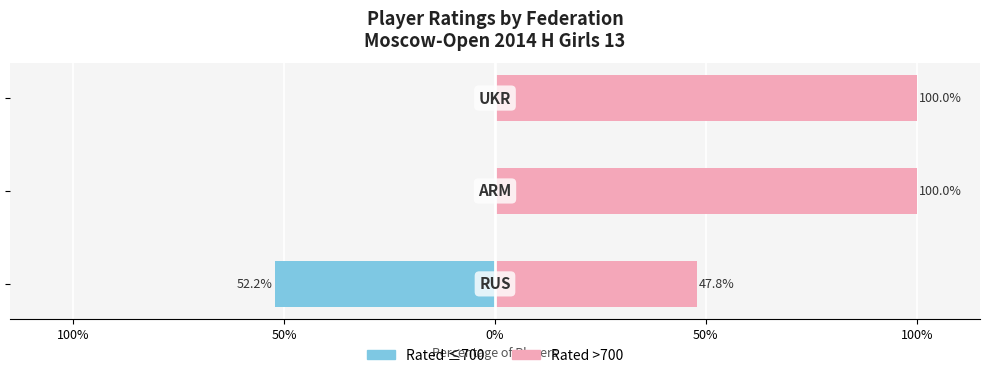

Rank the series by their average value, from lowest to highest.

Rated ≤700, Rated >700